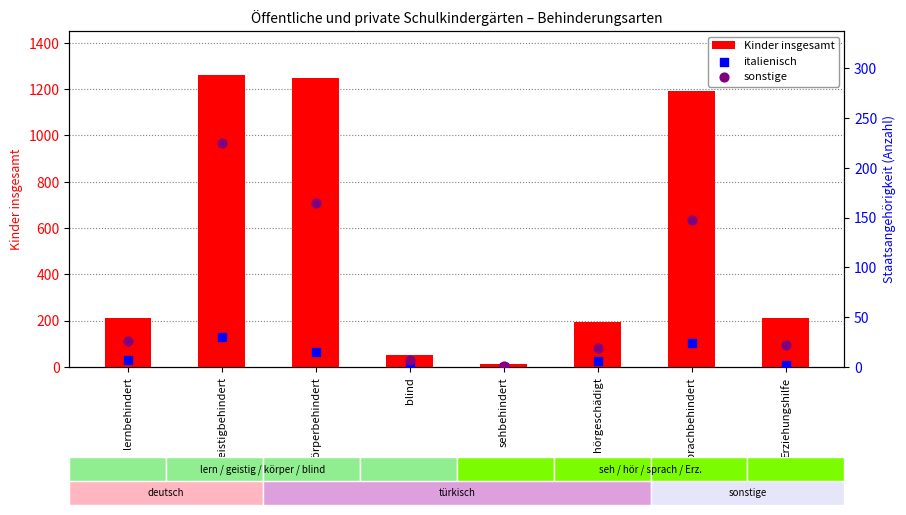

Which series has the widest spread of Y values?

Kinder insgesamt